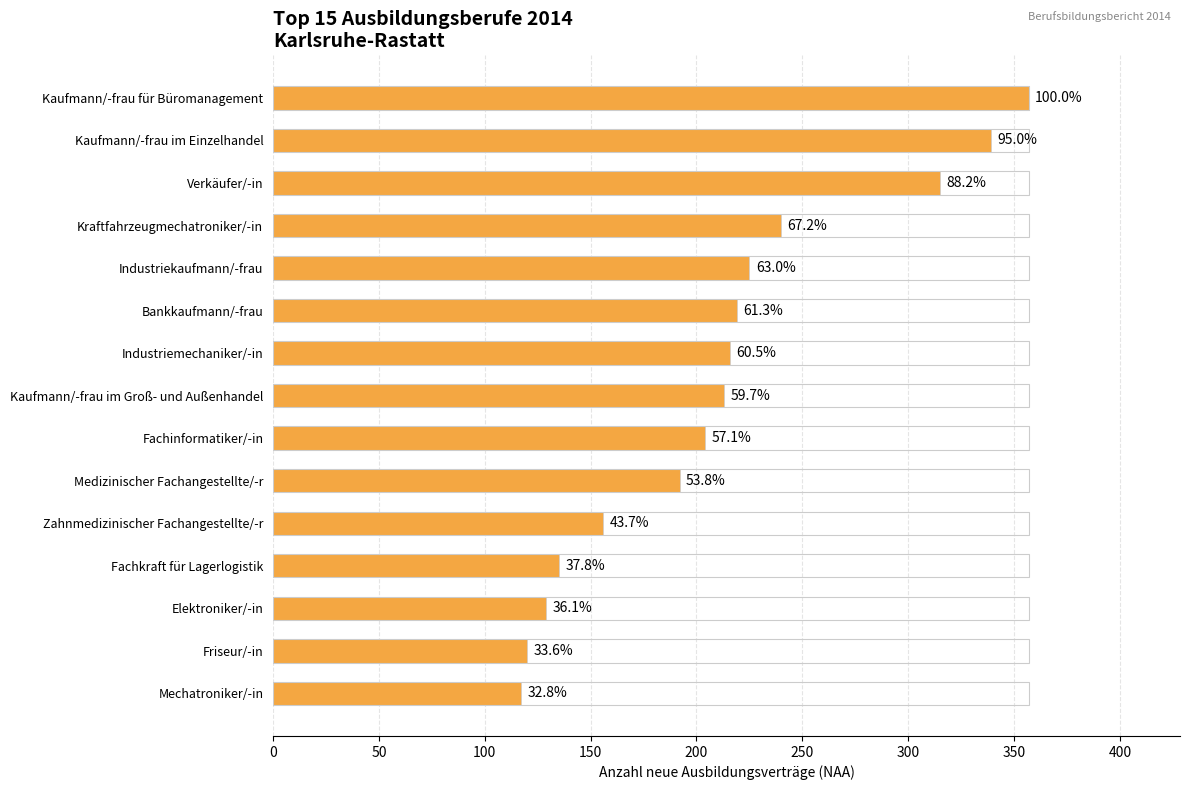

What is the ratio of the value at Friseur/-in to the value at Fachkraft für Lagerlogistik?

0.9